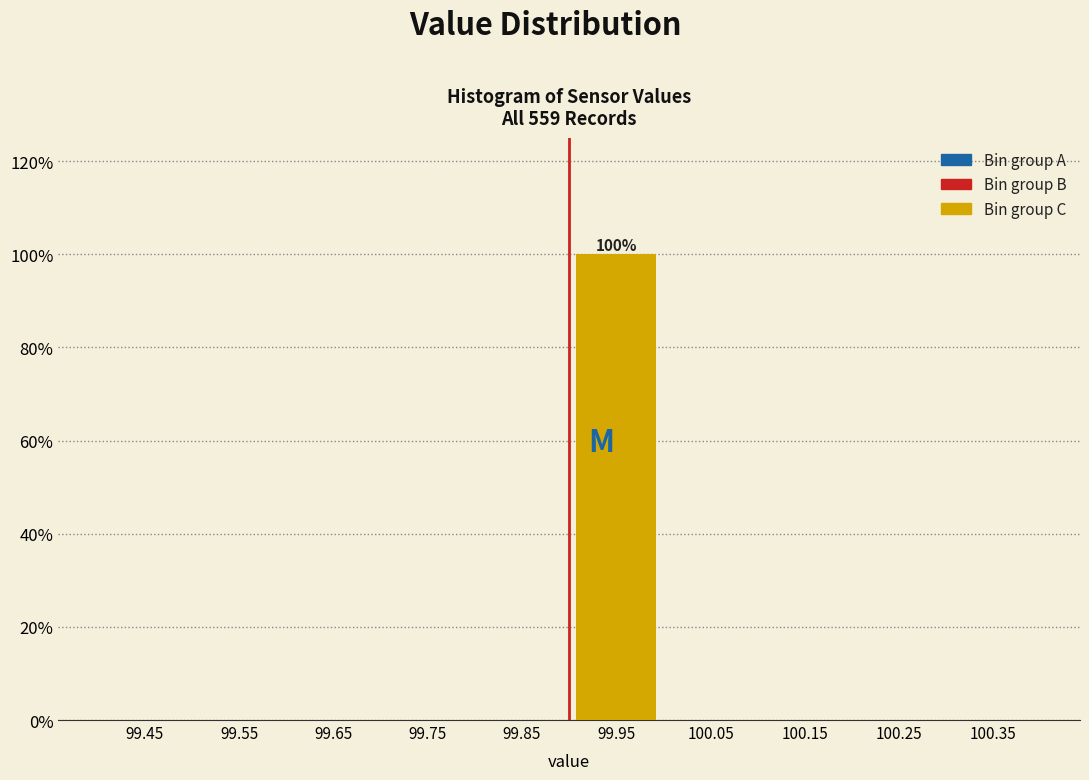

Which range on the x-axis has the tallest bar?

99.9 to 100.0